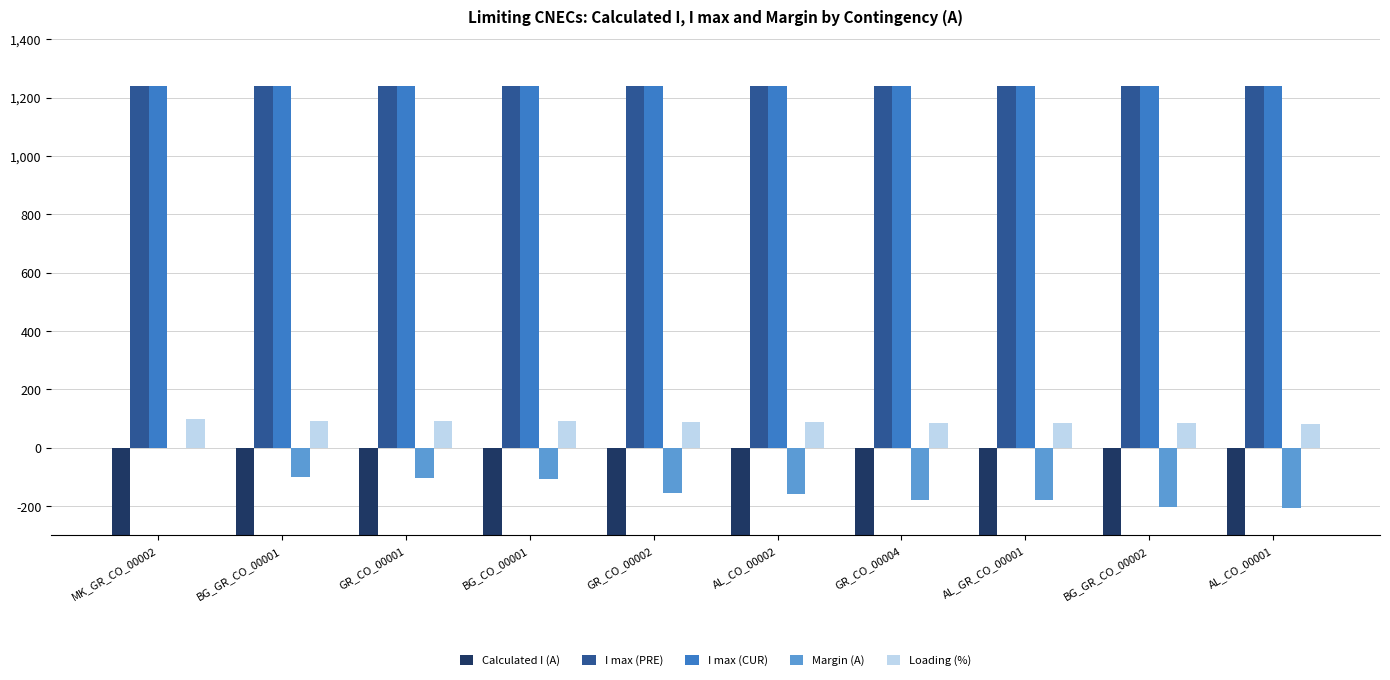

How many groups of bars are there?

10